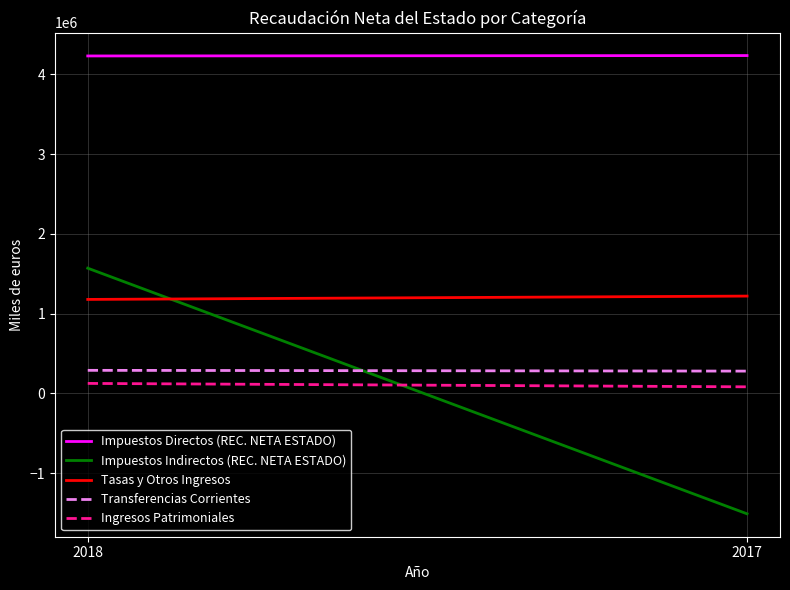

What is the difference between the Tasas y Otros Ingresos values at 2017 and 2018?

41911